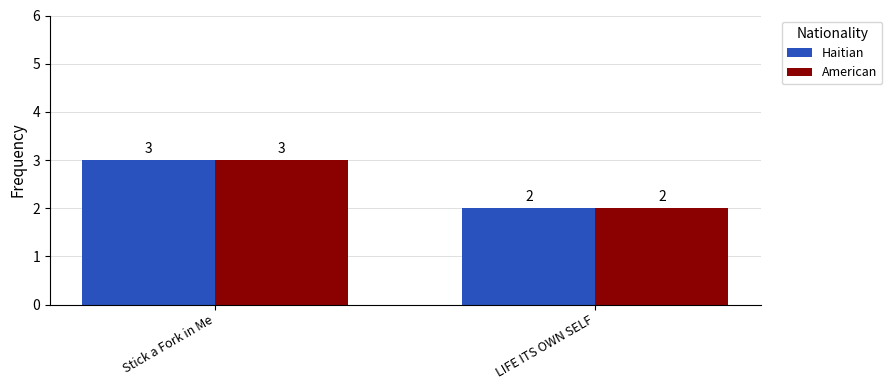

What is the total value across all series at LIFE ITS OWN SELF?

4